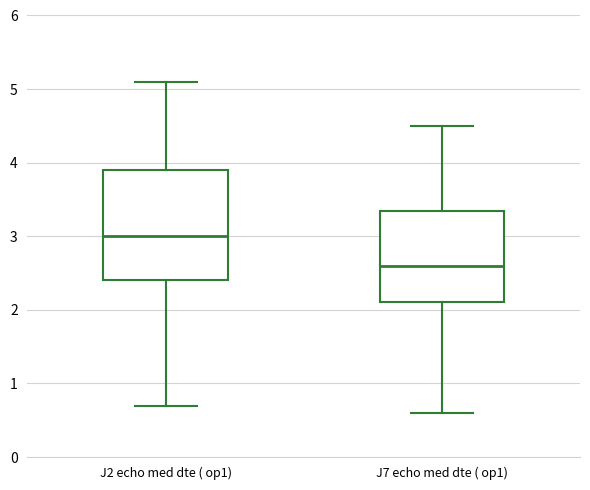

Reading left to right, transcribe this box plot: for each box, give where its median line is, the range the box spans, and where its two whiskers end, as read against the y-axis. The values are not printed on the chart, so give them approximately, as read against the axis.

J2 echo med dte ( op1): median 3.0, box 2.4 to 3.9, whiskers 0.7 to 5.1
J7 echo med dte ( op1): median 2.6, box 2.1 to 3.4, whiskers 0.6 to 4.5